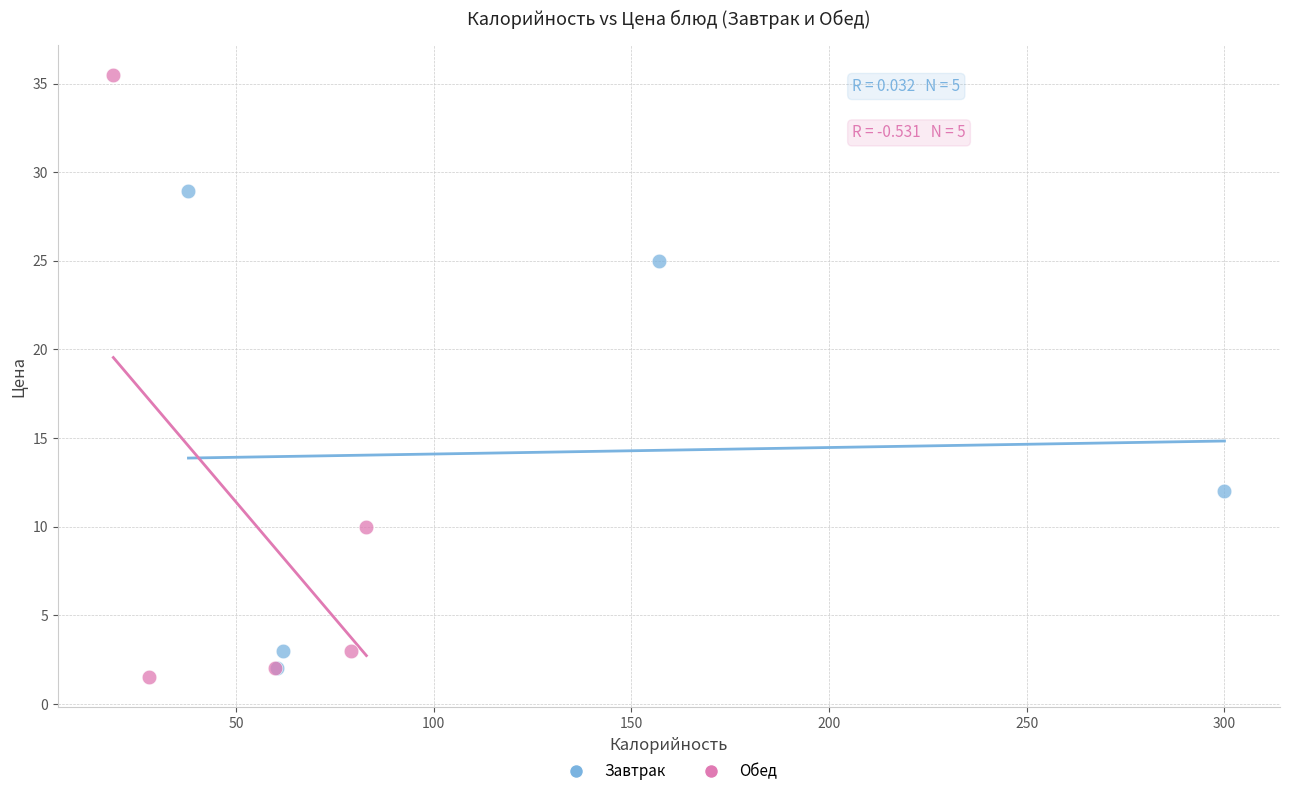

Which series reaches the maximum Y coordinate?

Обед